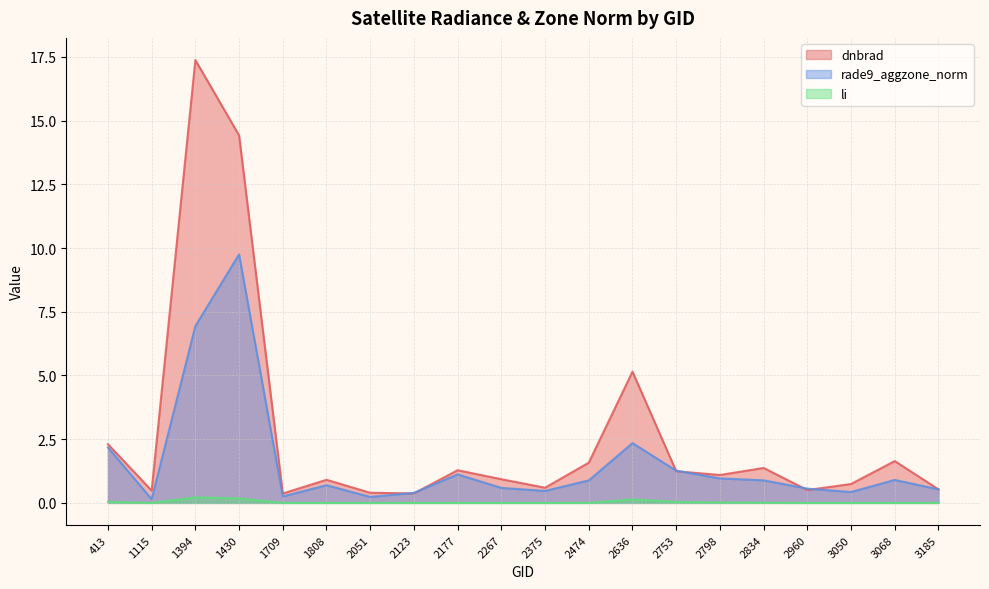

What is the difference between the maximum and minimum values in the dnbrad series?

17.0